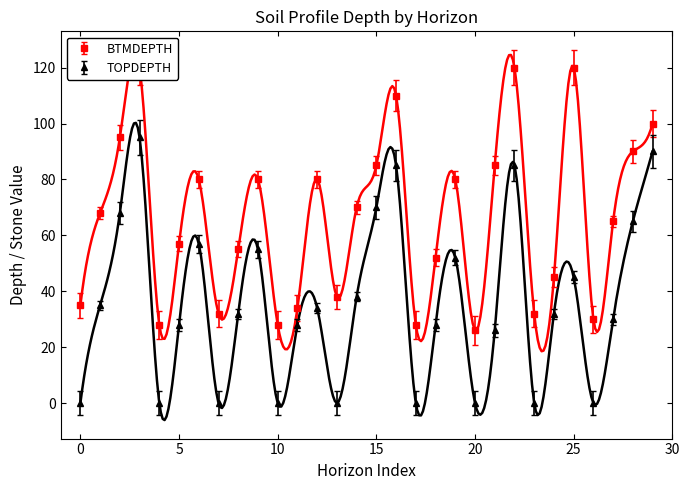

At which label is TOPDEPTH closest to 47?

25